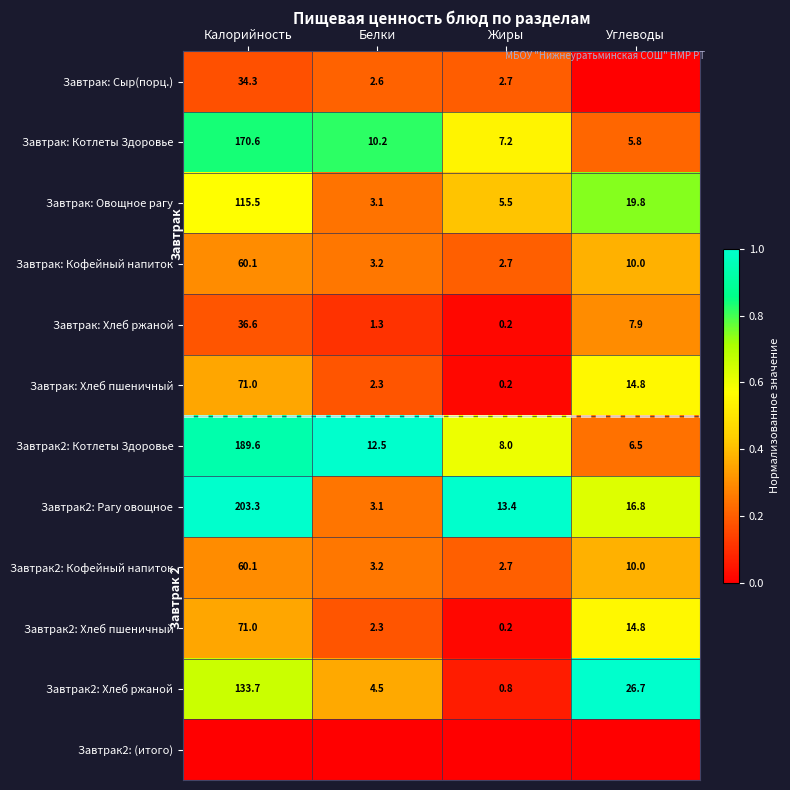

At which label does Завтрак2: Рагу овощное reach its peak?

Калорийность